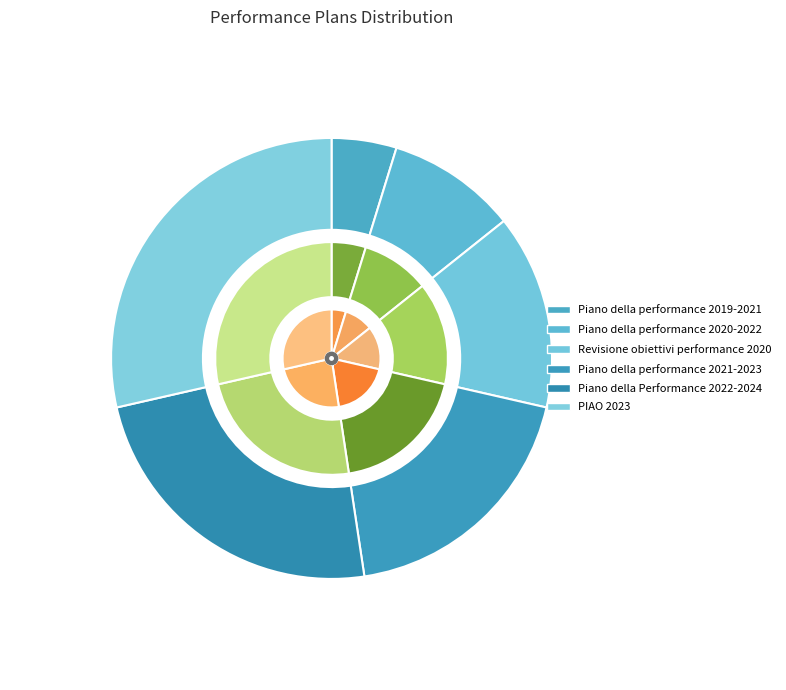

To the nearest percent, what is the difference between the largest and smallest slice percentages?

24%